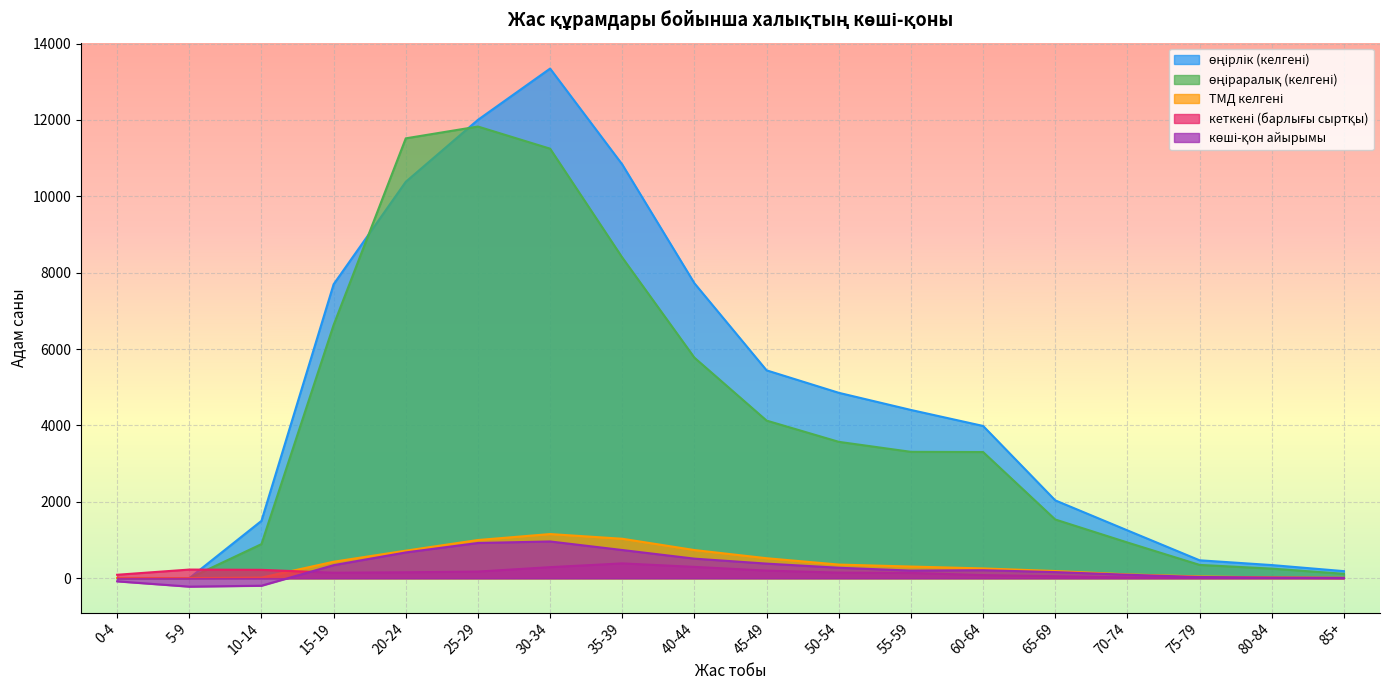

What is the difference between the highest and lowest values at 85+?

180